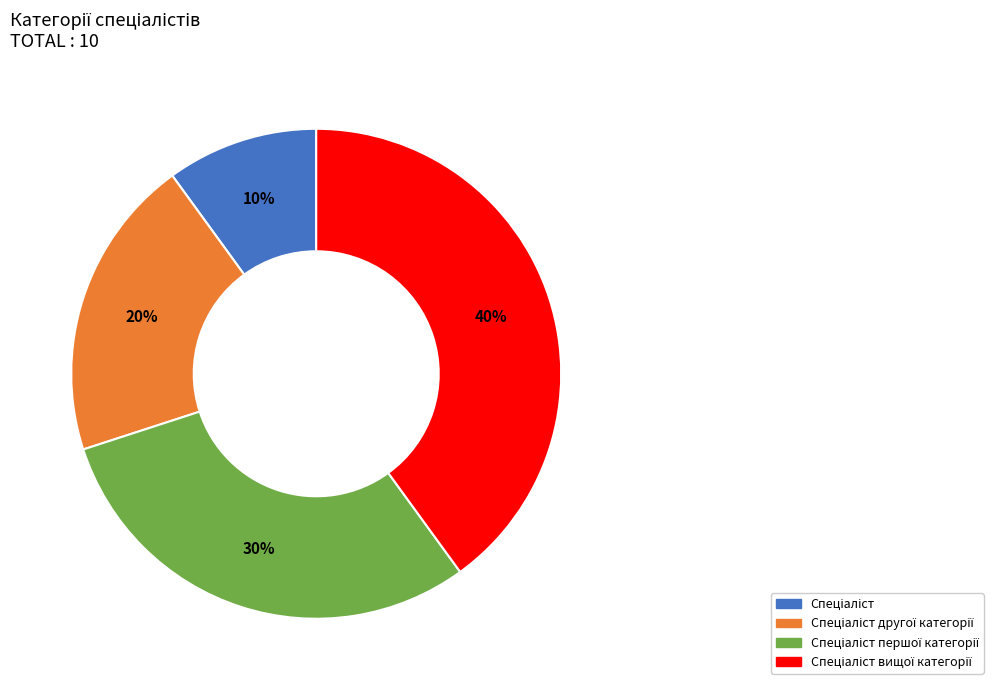

Does any single category account for the majority?

No